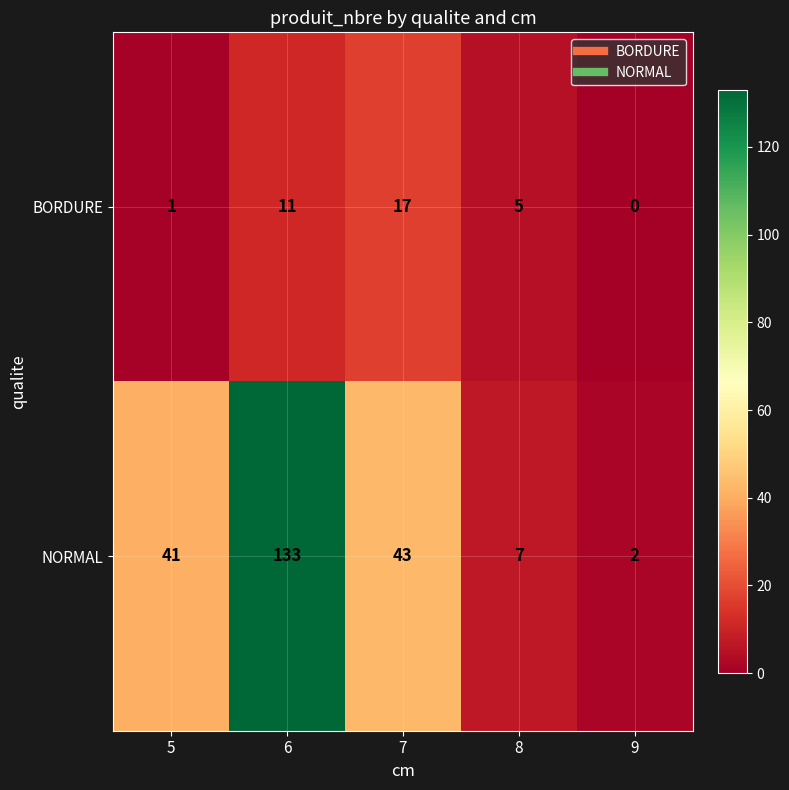

What is the total value across all series at 5?

42